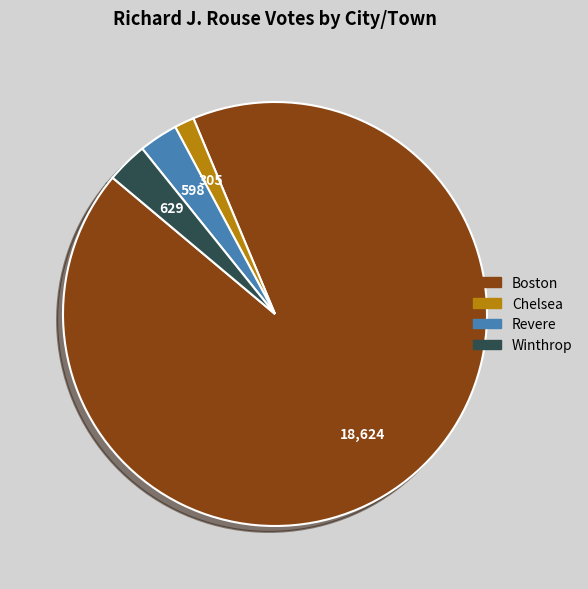

Is Boston the majority of the pie?

Yes